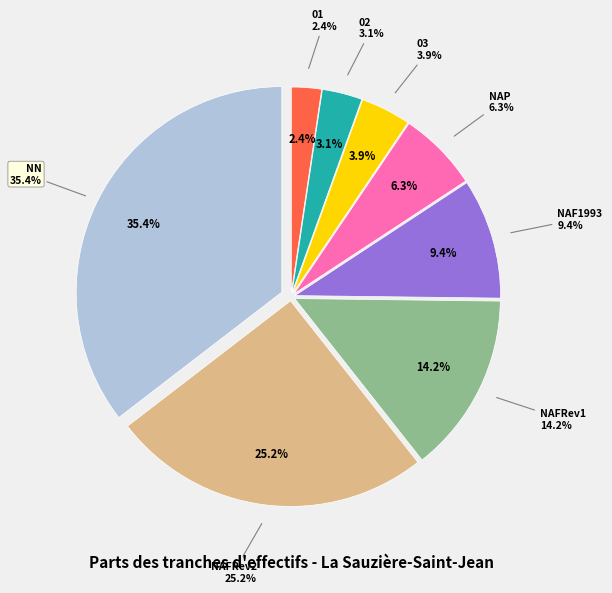

What percentage is the 02 slice, to the nearest percent?

3%